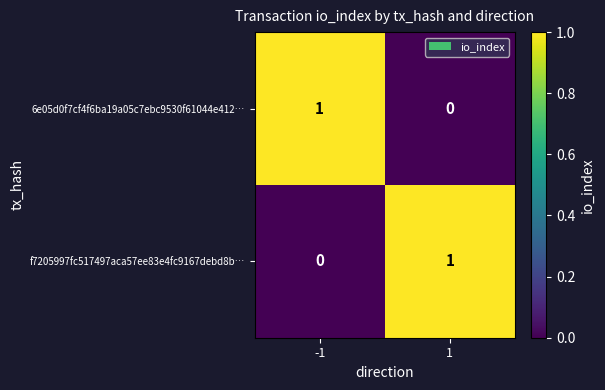

Rank the categories by f7205997fc517497aca57ee83e4fc9167debd8b… value from highest to lowest.

1, -1